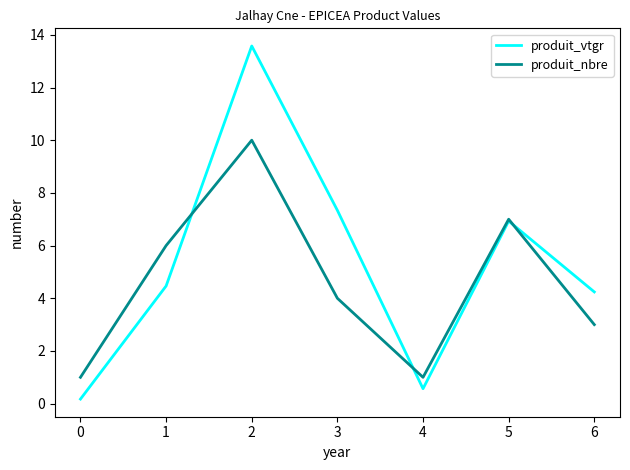

What is the minimum value for produit_vtgr?

0.2